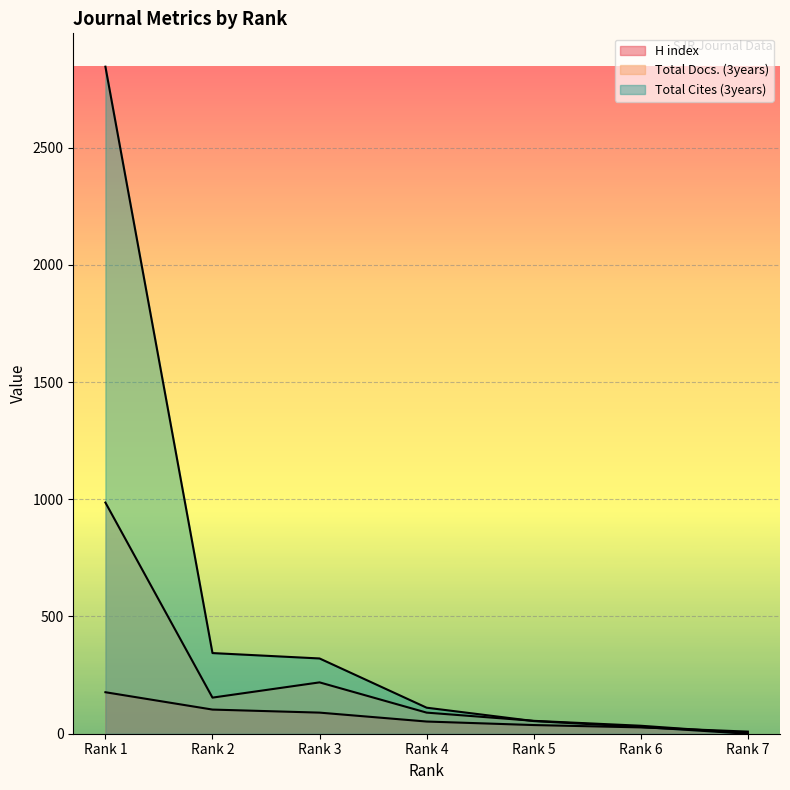

What is the maximum value for Total Docs. (3years)?

986